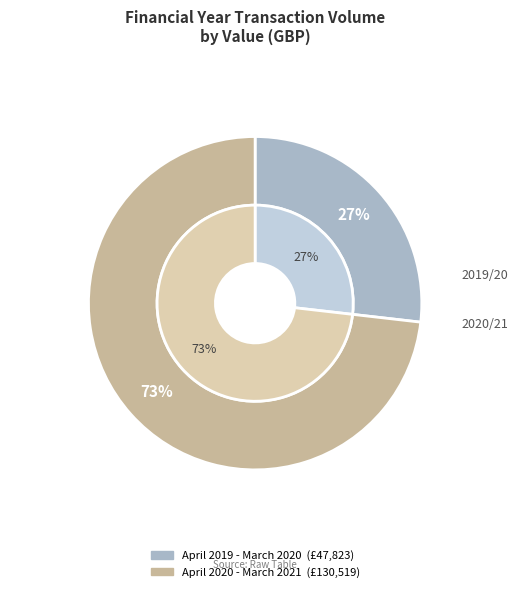

True or false: April 2020 - March 2021 accounts for 73% of the total.

True